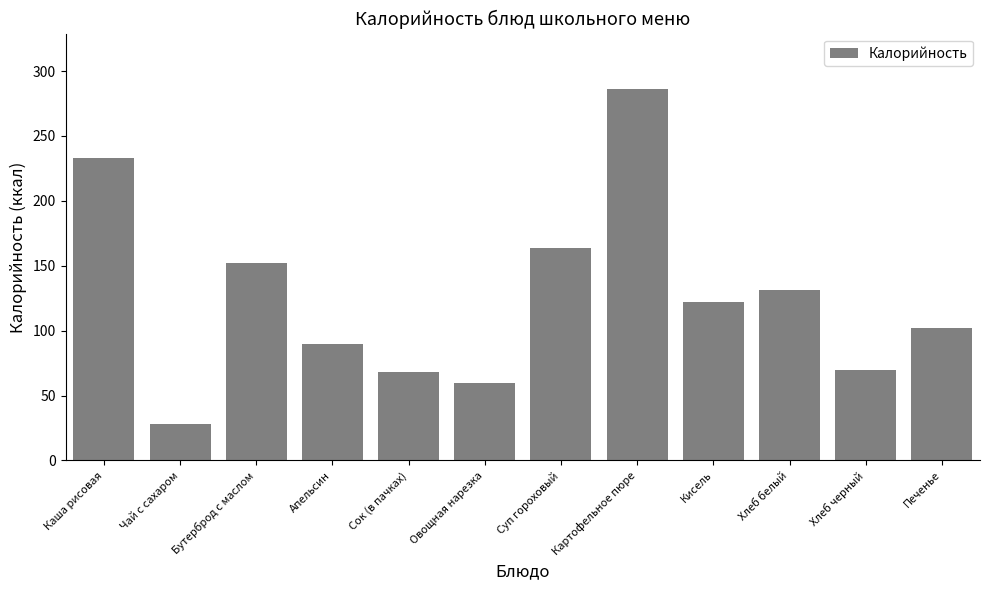

Reading left to right, what are all the values shown in this chart?

Каша рисовая=233.0	Чай с сахаром=28.0	Бутерброд с маслом=152.0	Апельсин=90.0	Сок (в пачках)=68.0	Овощная нарезка=60.0	Суп гороховый=164.0	Картофельное пюре=286.0	Кисель=122.0	Хлеб белый=131.0	Хлеб черный=69.6	Печенье=102.0